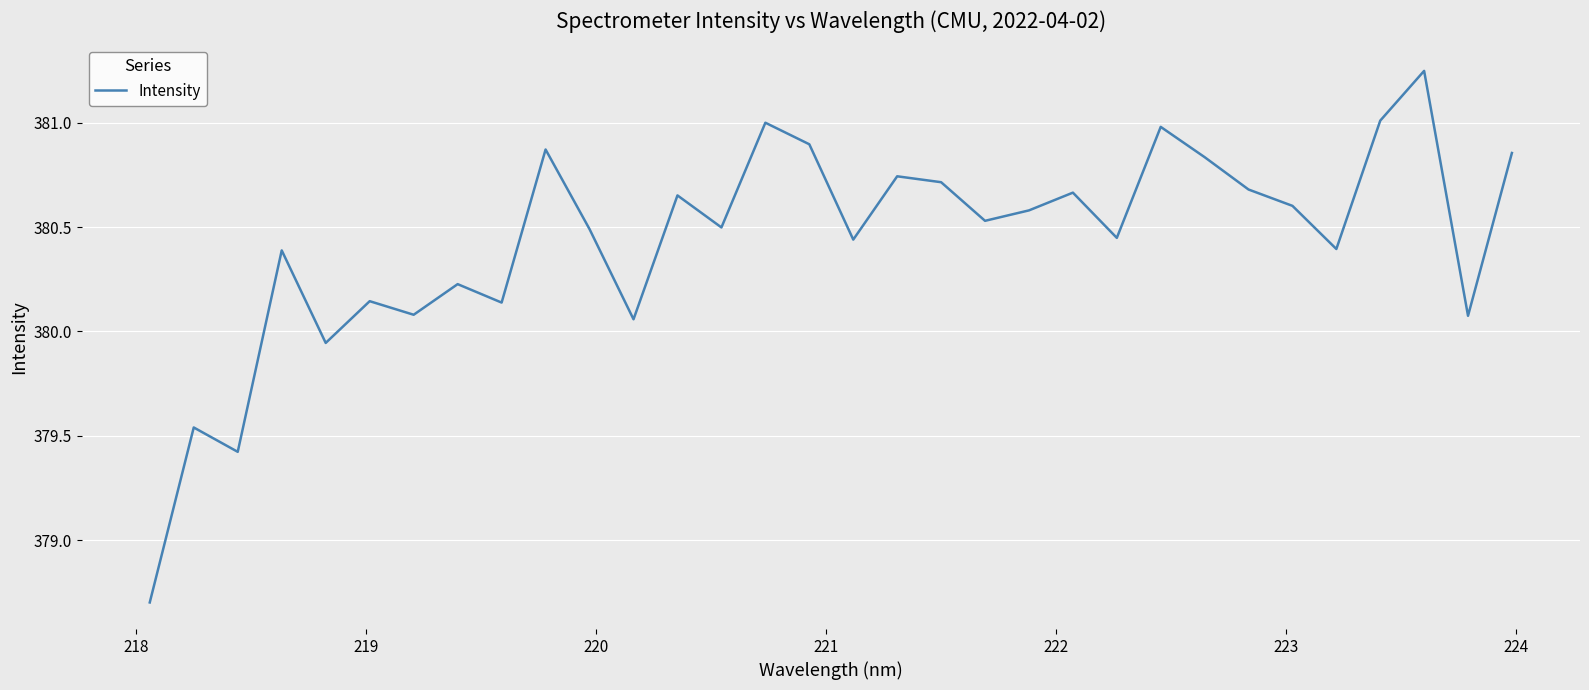

What is the difference between the maximum and minimum values?

2.5